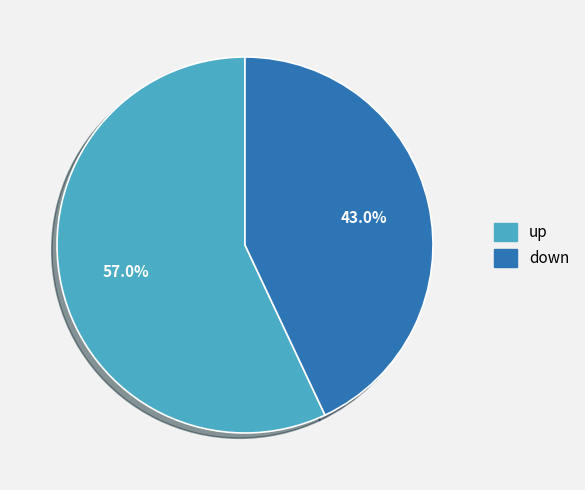

Is it true that up is 68% of the pie?

False